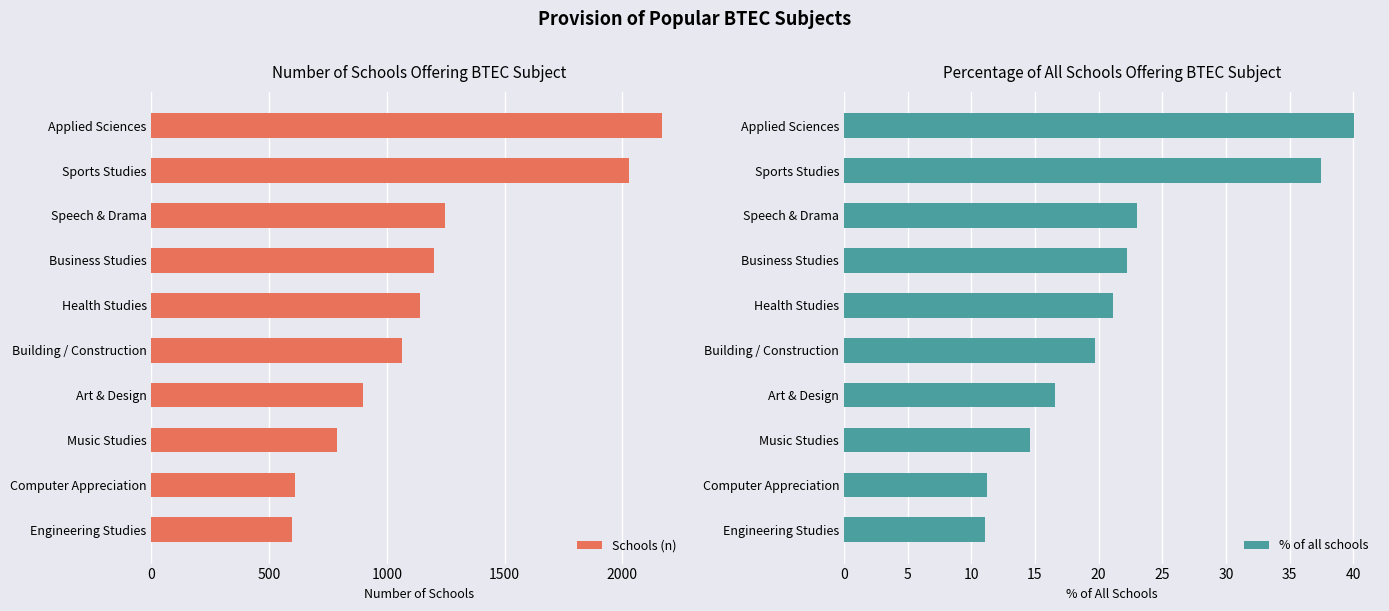

What is the sum of all Schools (n) values?

11750